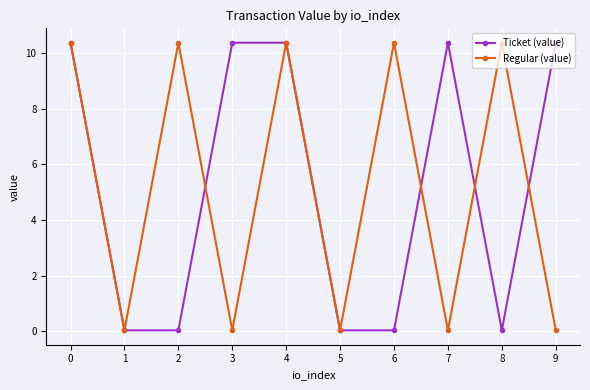

How many lines are shown in the chart?

2